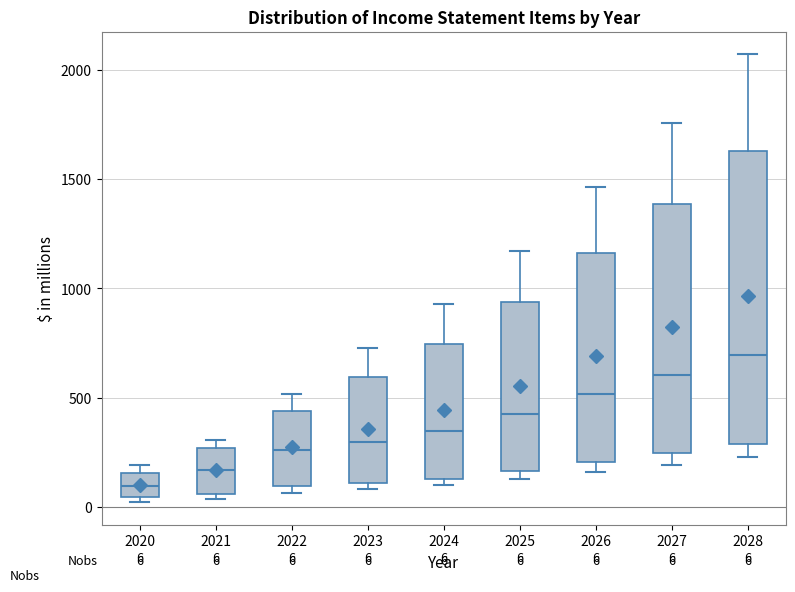

Which box is the tallest, from its lower edge to its upper edge?

2028